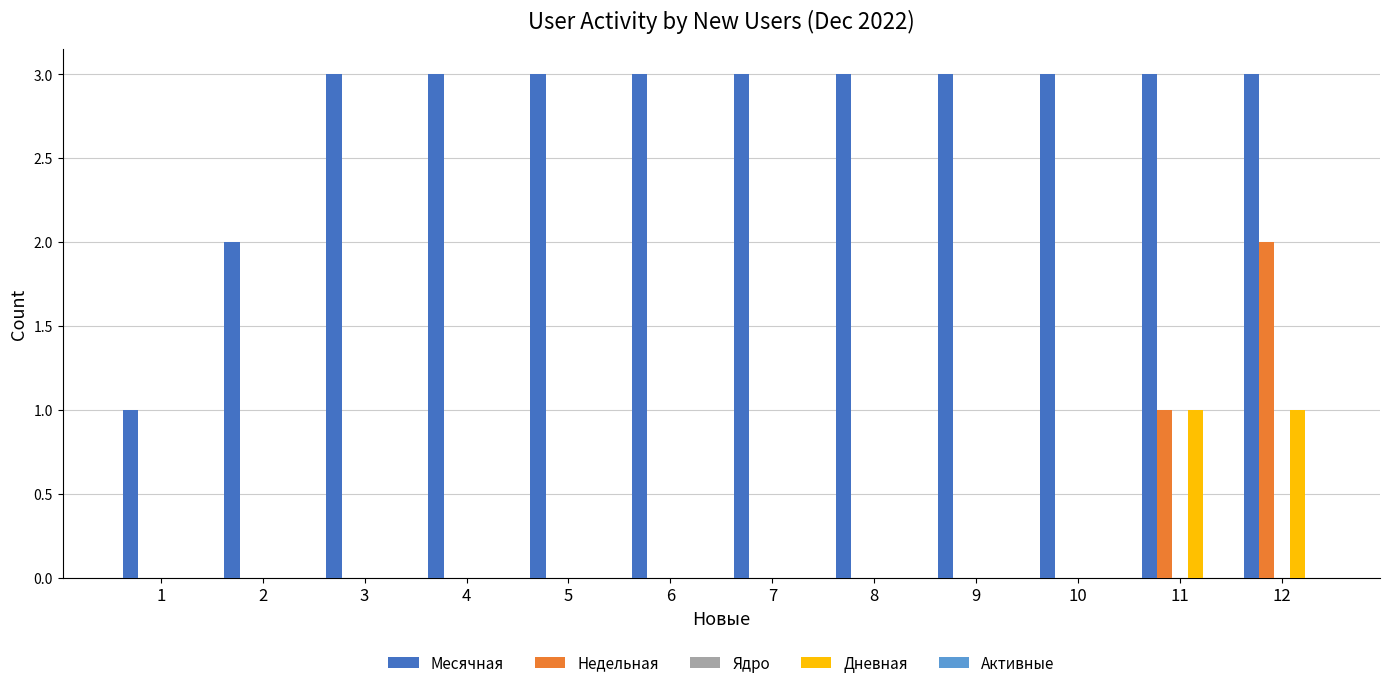

How many distinct data groups are displayed?

3